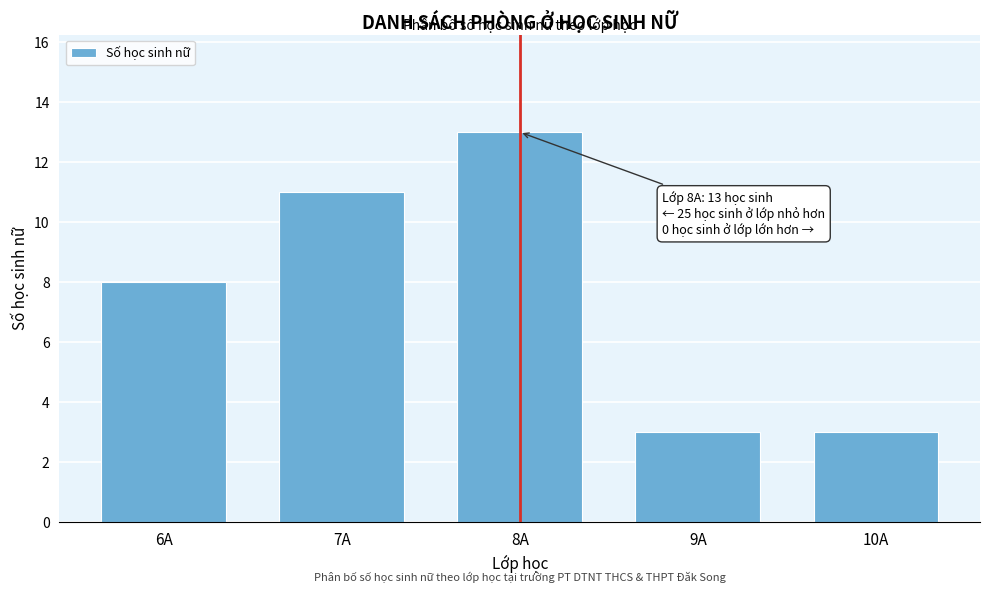

Reading left to right, list all the values displayed in this chart.

8	11	13	3	3